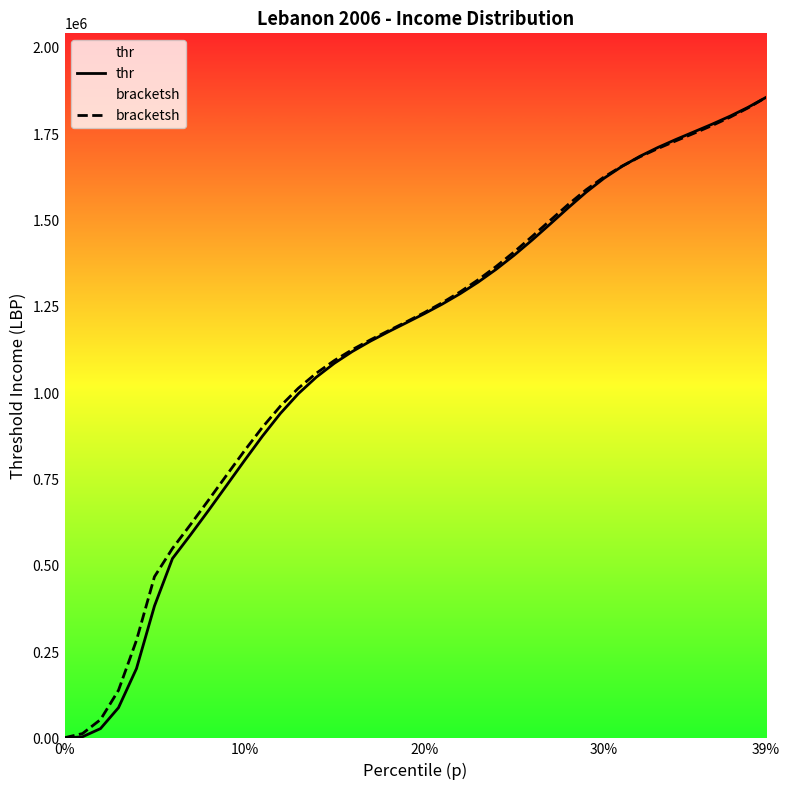

What is the difference between the maximum and minimum values in the thr series?

1855296.9